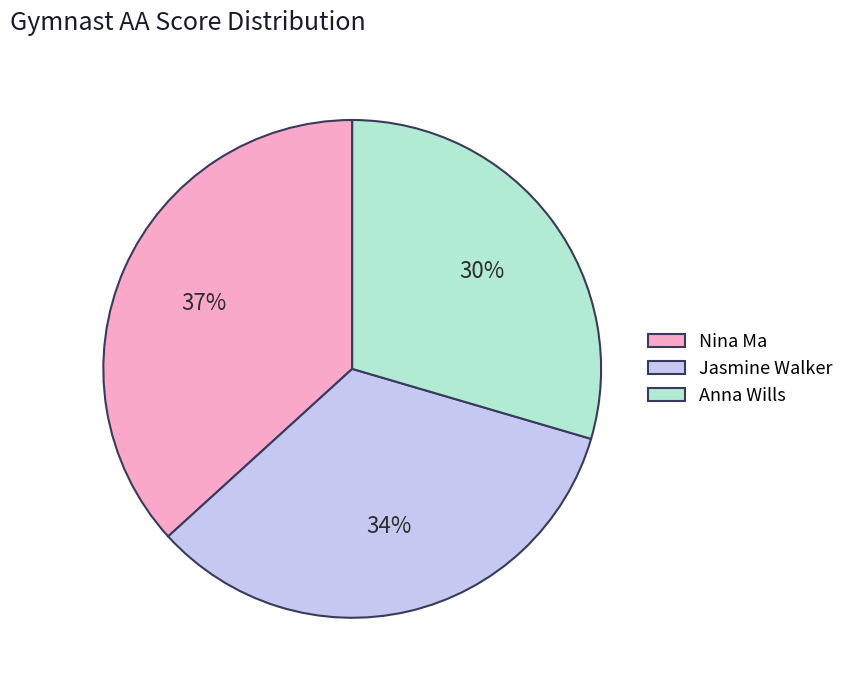

To the nearest percent, what is the difference between the Jasmine Walker and Nina Ma slice percentages?

3%